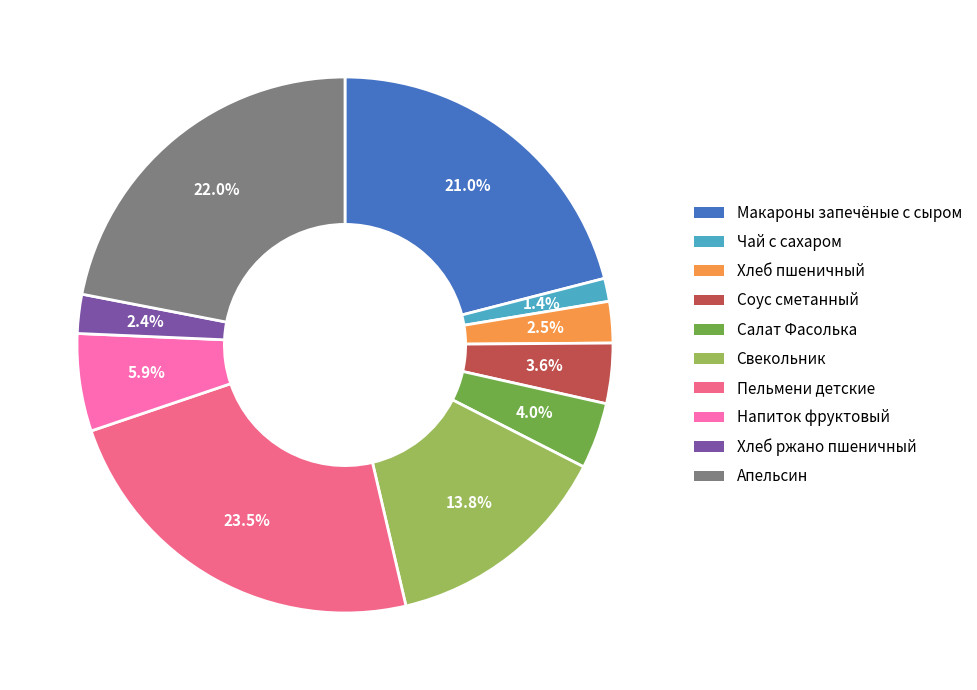

The Апельсин slice represents 12% of the pie. True or false?

False